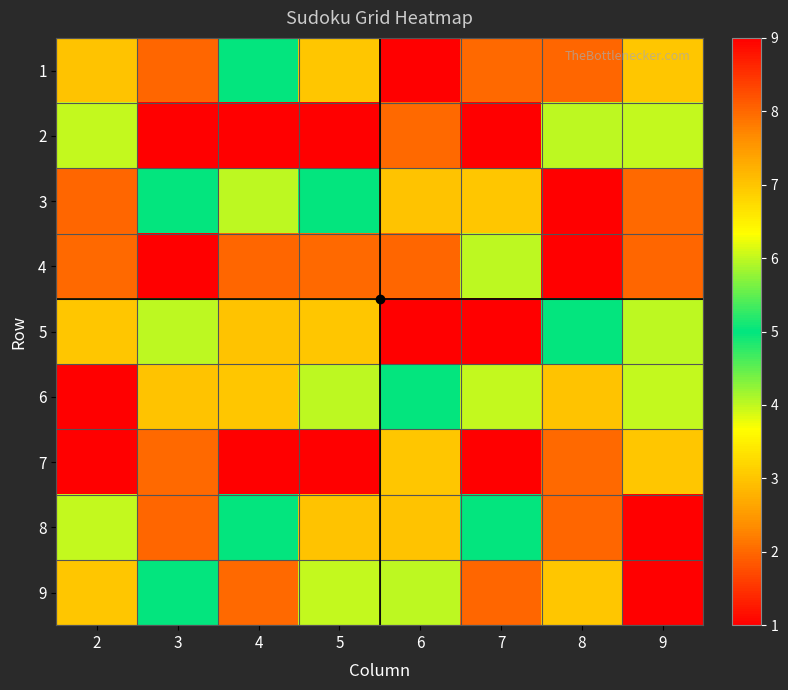

Rank the series at 2 from lowest to highest value.

7, 4, 5, 9, 2, 8, 1, 3, 6